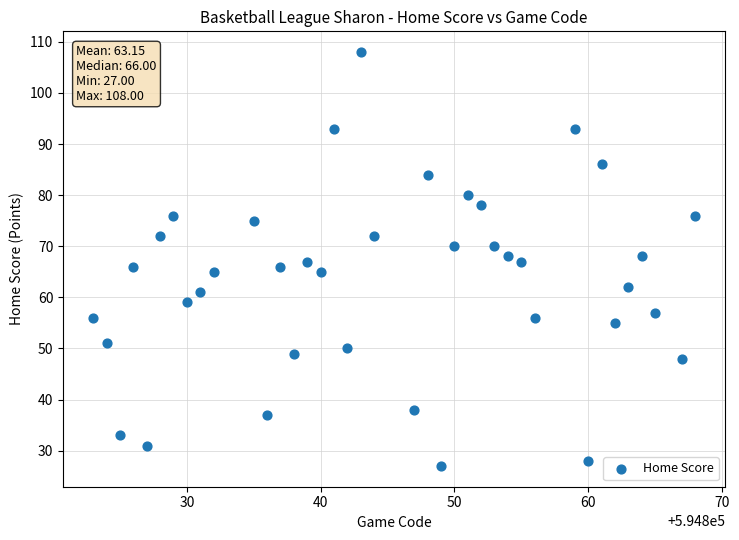

What is the range of X values (max minus min)?

45